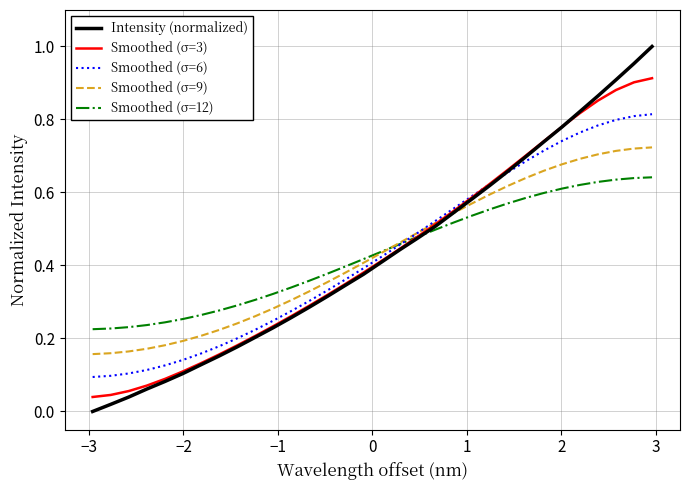

Rank the series by their maximum value, from highest to lowest.

Intensity (normalized), Smoothed (σ=3), Smoothed (σ=6), Smoothed (σ=9), Smoothed (σ=12)